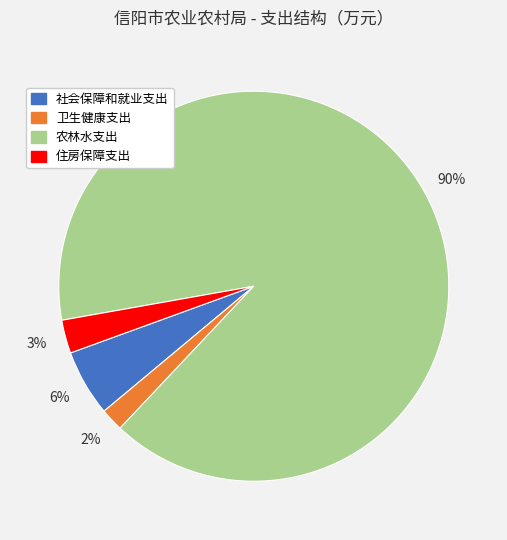

Does 农林水支出 account for over 50% of the chart?

Yes